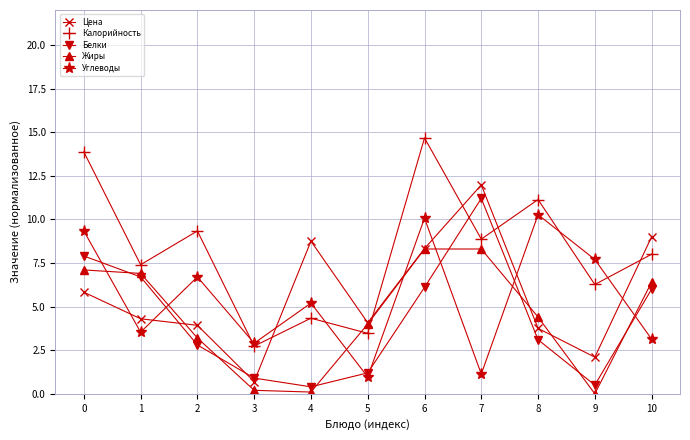

Rank the series at 9 from lowest to highest value.

Жиры, Белки, Цена, Калорийность, Углеводы